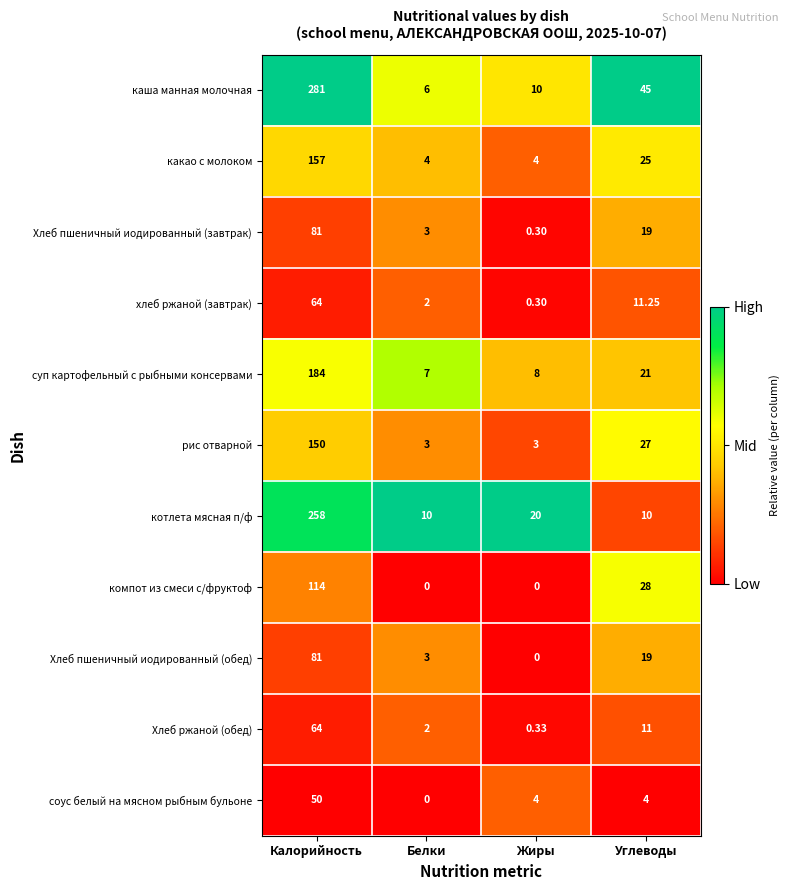

Where does the соус белый на мясном рыбным бульоне series first go above 4?

Калорийность